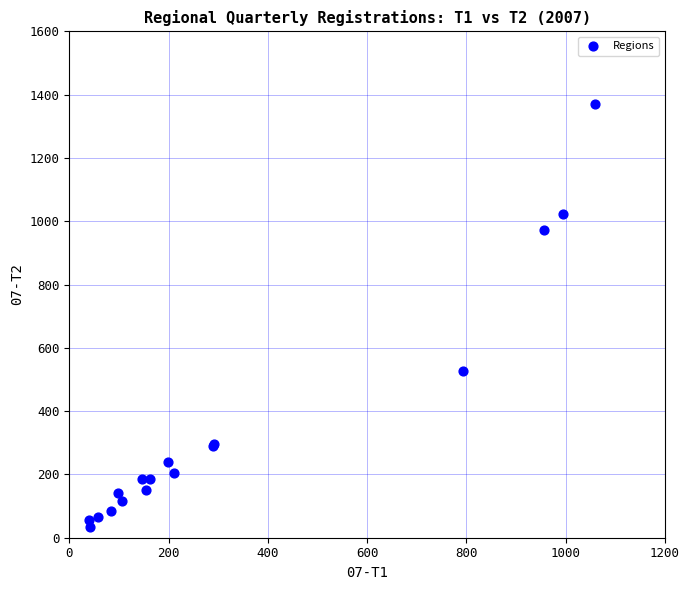

What Y value in the scatter plot is closest to 701?

527